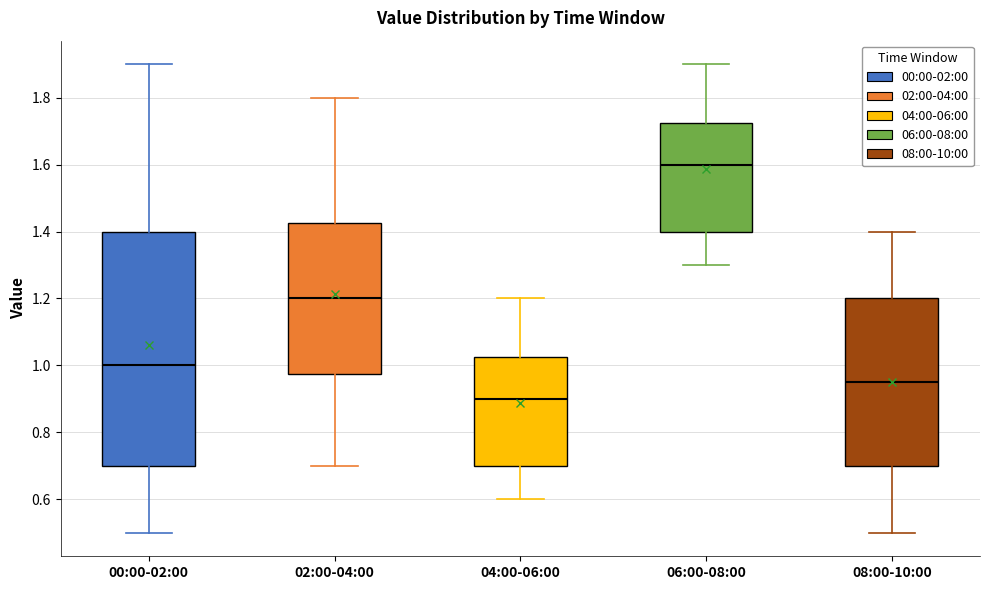

Where is the upper edge of the box for 08:00-10:00 on the y-axis? The values are not printed on the chart, so give them approximately, as read against the axis.

1.20